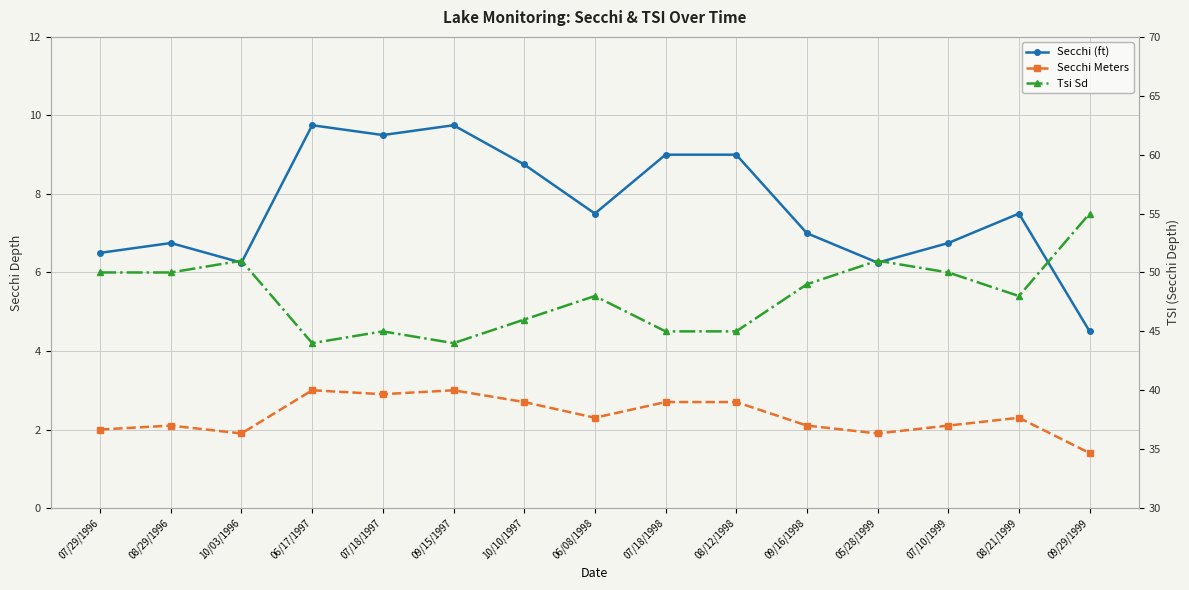

What is the total value across all series at 07/29/1996?

58.5